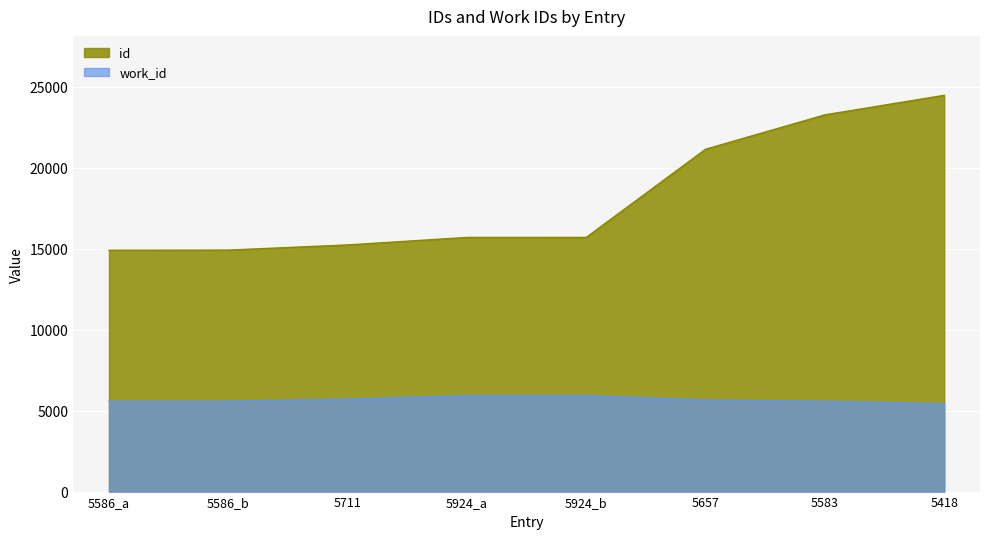

True or false: work_id has a value of 5418 at 5418.

True